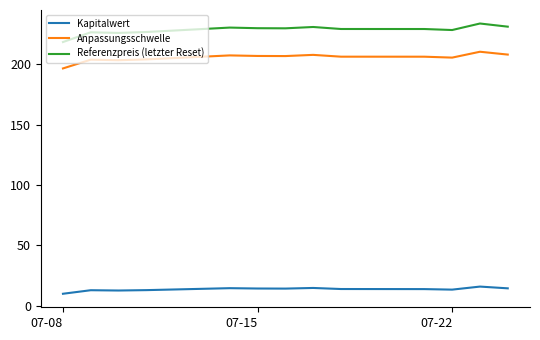

What is the smallest value displayed?

10.0